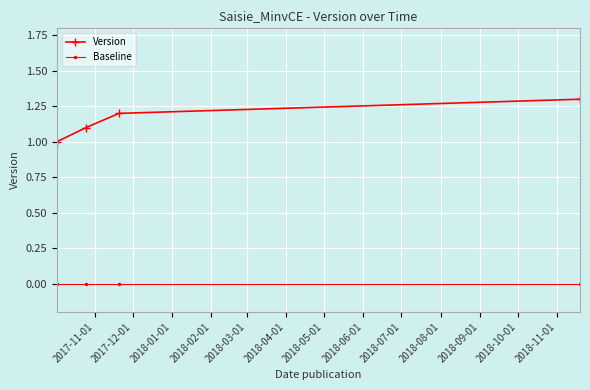

True or false: Version and Baseline cross at least once.

False